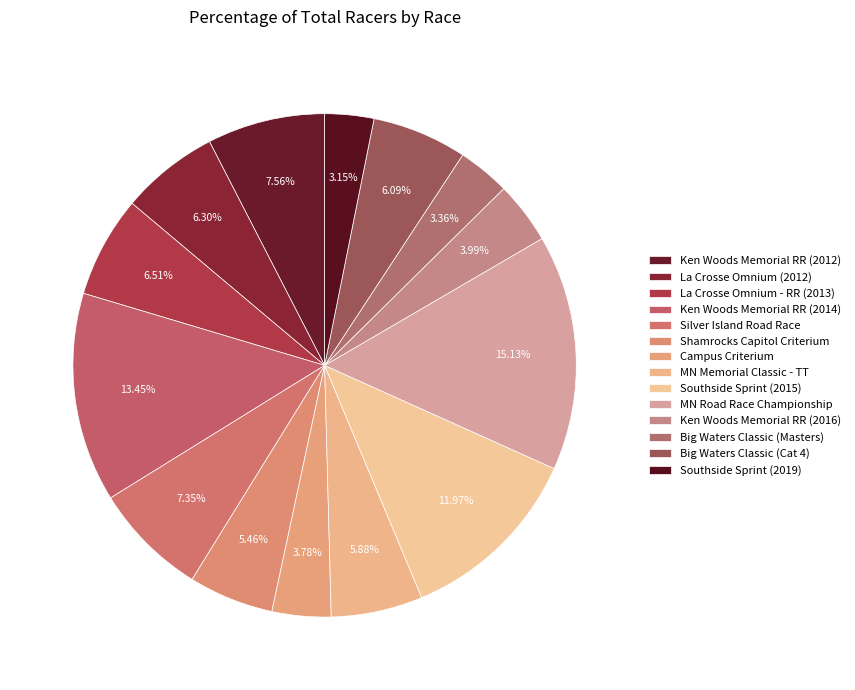

True or false: La Crosse Omnium - RR (2013) accounts for 7% of the total.

True